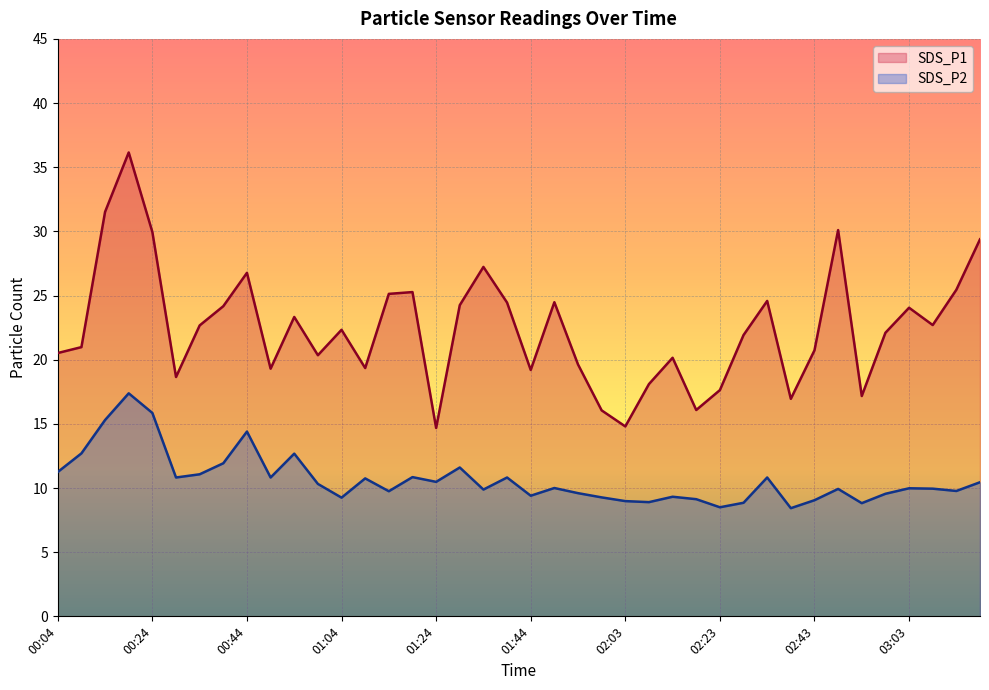

What is the difference between the maximum and minimum values in the SDS_P1 series?

21.5